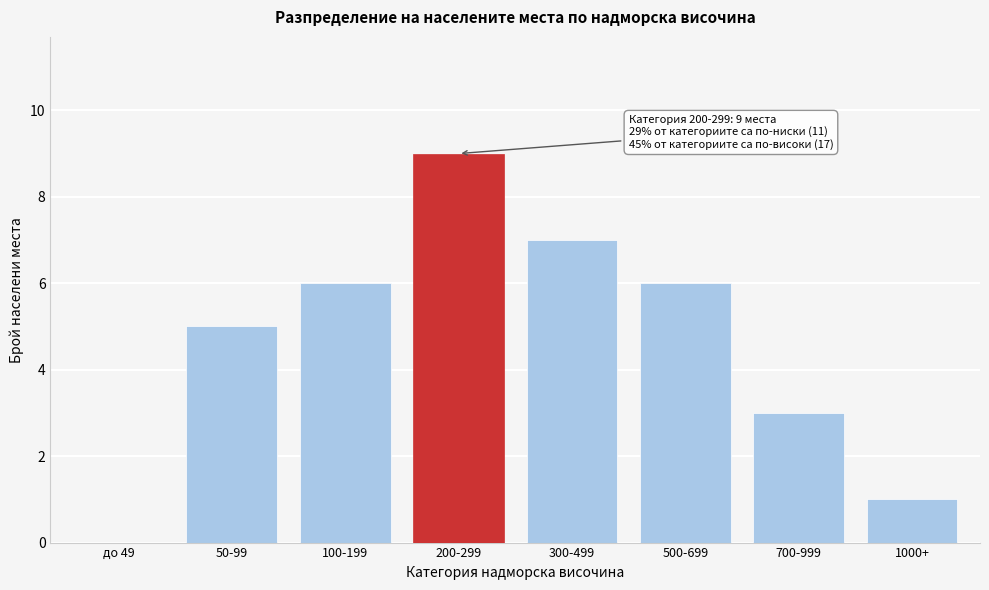

Reading left to right, list all the values displayed in this chart.

до 49=0	50-99=5	100-199=6	200-299=9	300-499=7	500-699=6	700-999=3	1000+=1